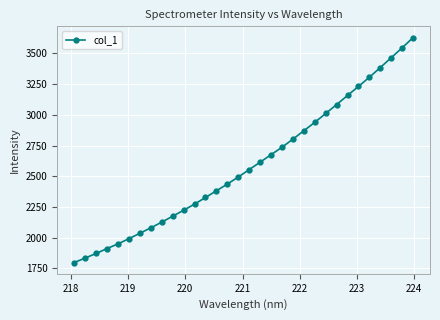

How many lines are shown in the chart?

1